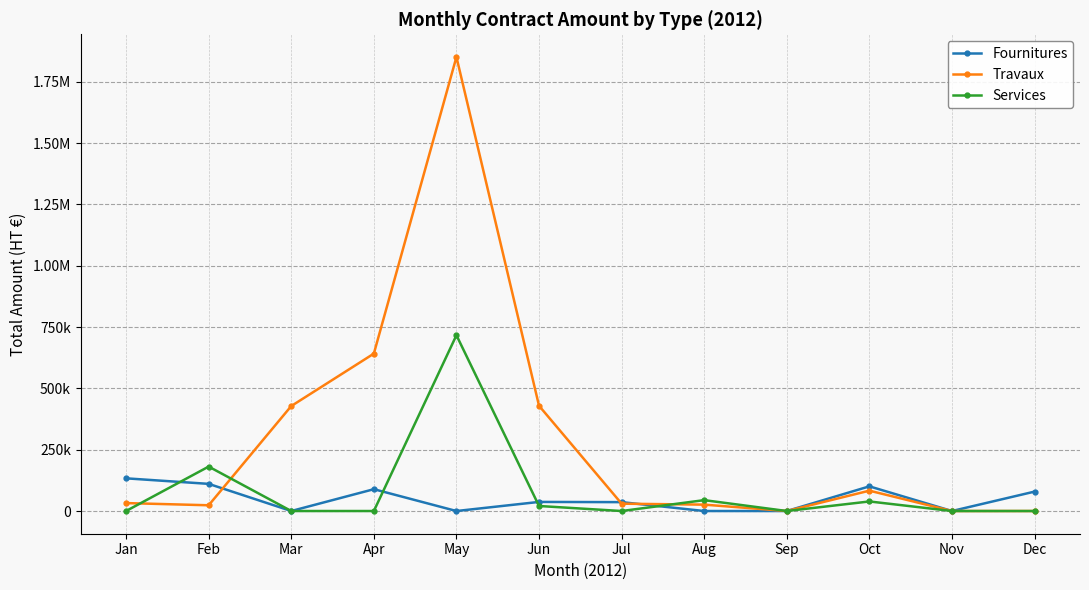

What are all the series names shown in the legend?

Fournitures, Travaux, Services